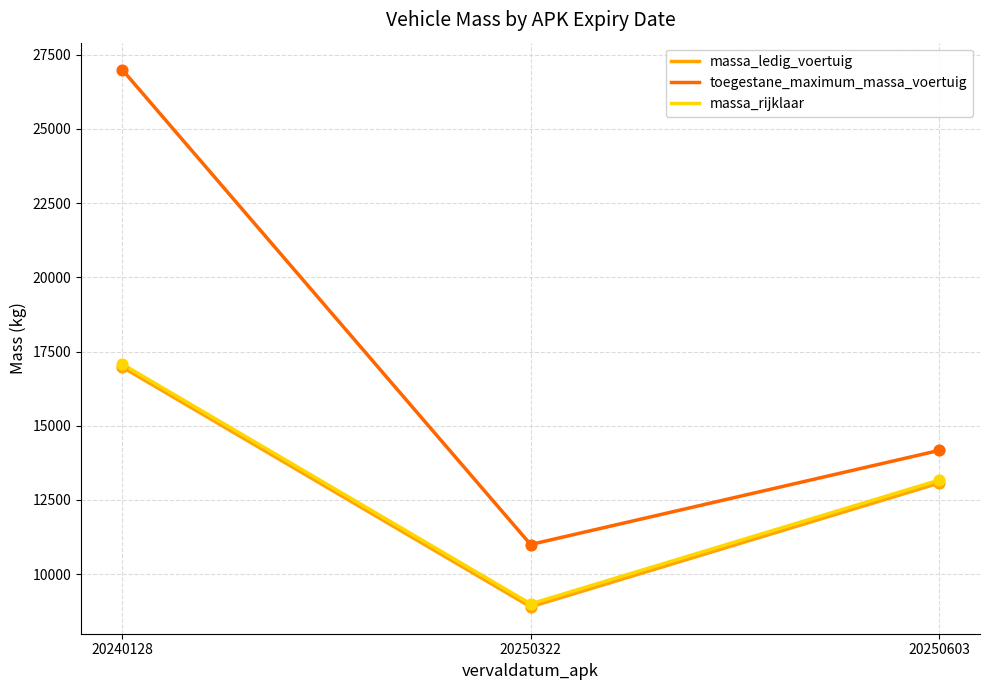

Is the value of massa_ledig_voertuig at 20240128 greater than the value of toegestane_maximum_massa_voertuig at 20250322?

Yes